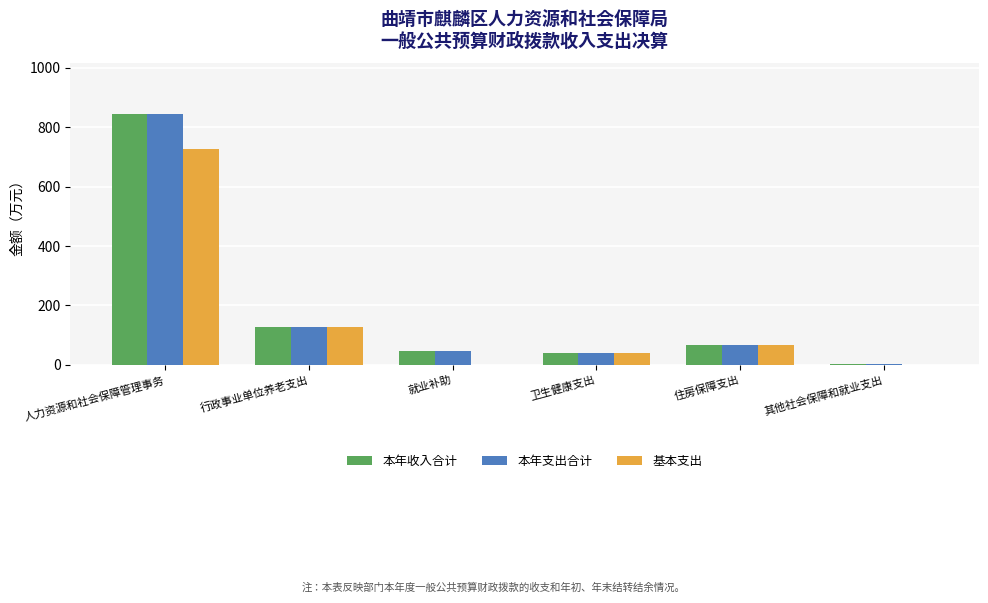

At which category is the sum across all series the highest?

人力资源和社会保障管理事务